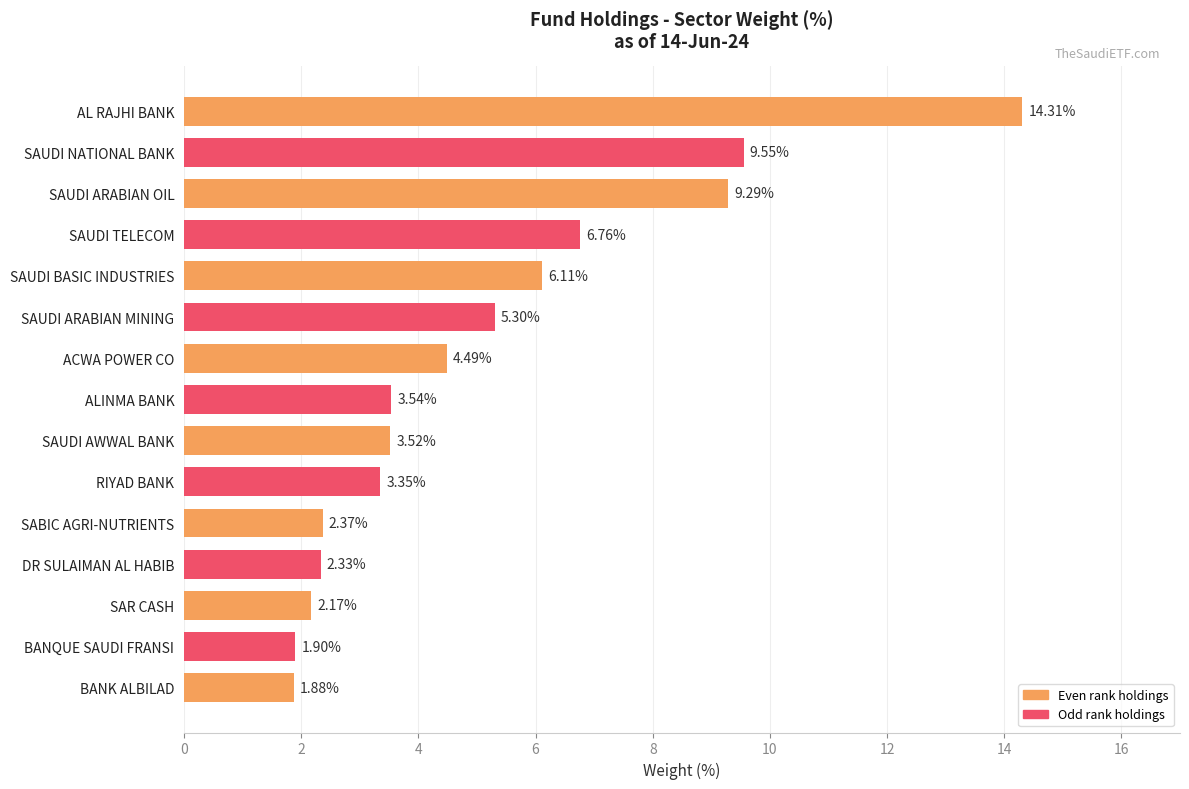

Which has a higher value, BANQUE SAUDI FRANSI or SAUDI NATIONAL BANK?

SAUDI NATIONAL BANK